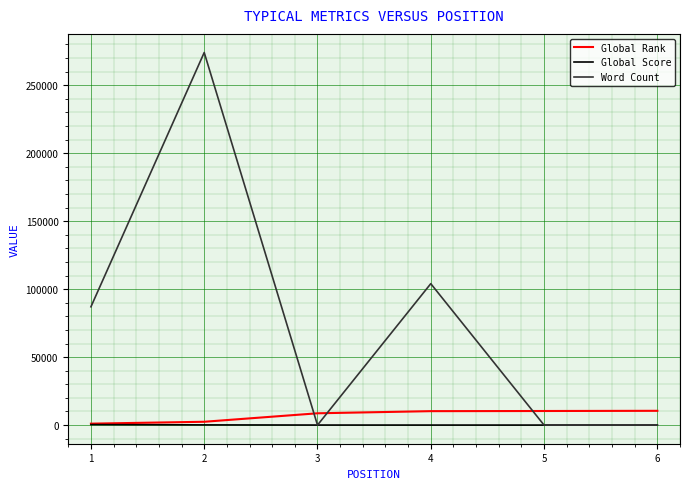

Is the value of Global Rank at 6 greater than the value of Word Count at 6?

Yes